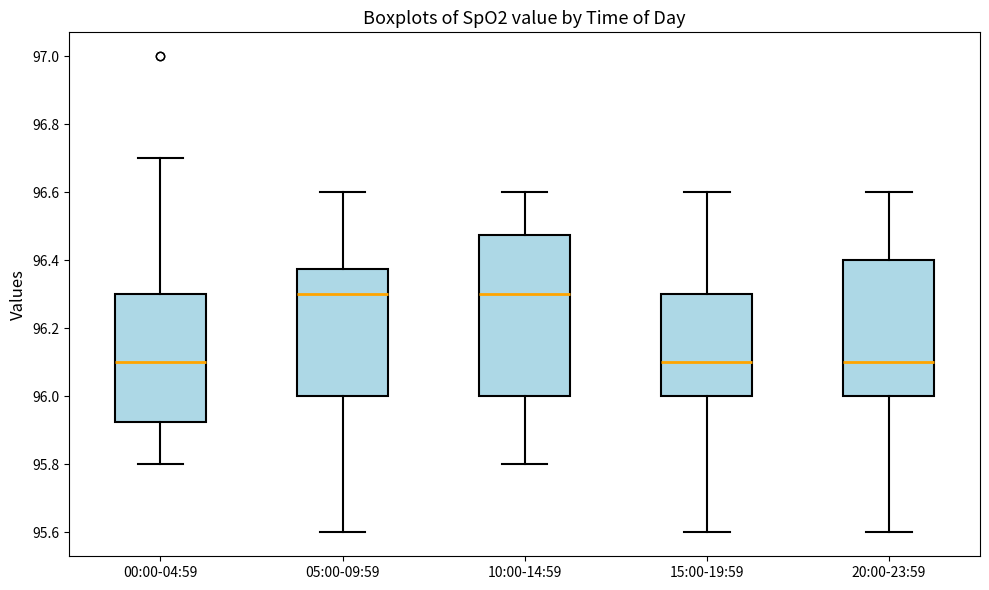

Where does the upper whisker of the box for 20:00-23:59 end on the y-axis? The values are not printed on the chart, so give them approximately, as read against the axis.

96.60